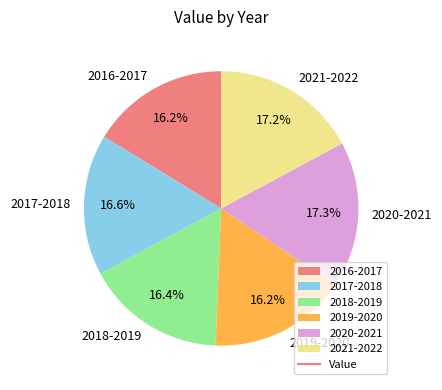

Between 2021-2022 and 2016-2017, which is larger?

2021-2022